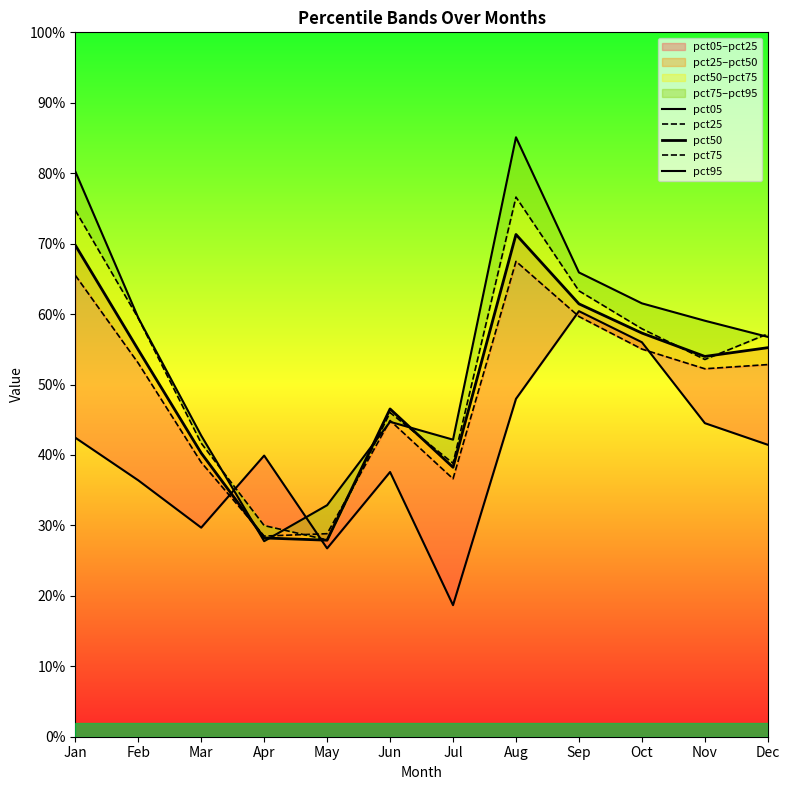

What is the difference between the second highest and second lowest values in the pct05 series?

0.3